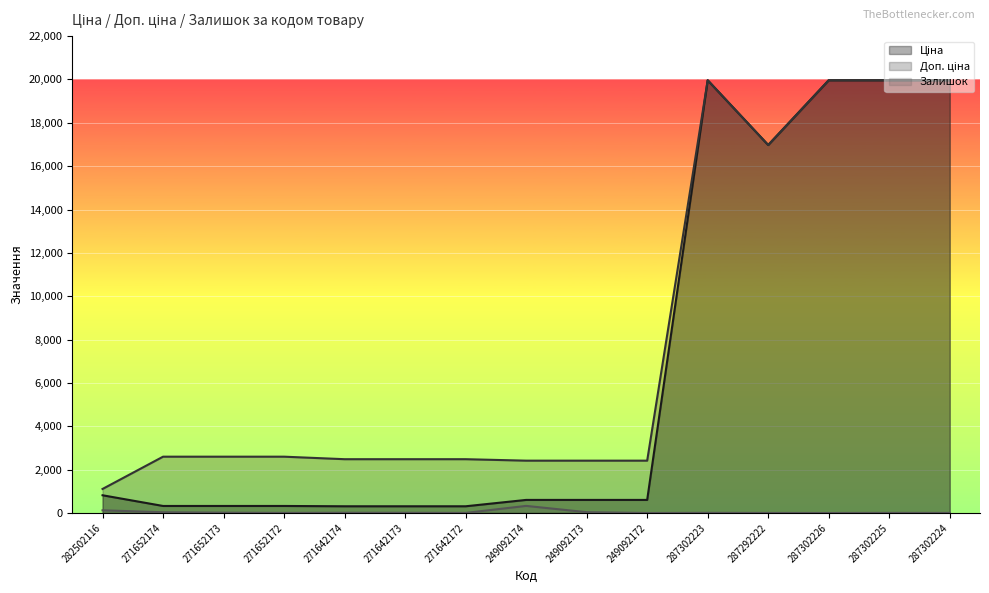

Reading left to right, transcribe all the data shown in this chart.

Ціна: 282502116=818.5	271652174=324.8	271652173=324.8	271652172=324.8	271642174=310.3	271642173=310.3	271642172=310.3	249092174=603.7	249092173=603.7	249092172=603.7	287302223=19964.2	287292222=16976.3	287302226=19964.2	287302225=19964.2	287302224=19964.2
Доп. ціна: 282502116=1109.2	271652174=2598.3	271652173=2598.3	271652172=2598.3	271642174=2482.4	271642173=2482.4	271642172=2482.4	249092174=2414.8	249092173=2414.8	249092172=2414.8	287302223=19964.2	287292222=16976.3	287302226=19964.2	287302225=19964.2	287302224=19964.2
Залишок: 282502116=125.0	271652174=34.0	271652173=15.0	271652172=4.0	271642174=11.0	271642173=10.0	271642172=4.0	249092174=328.0	249092173=38.0	249092172=0.0	287302223=7.0	287292222=2.0	287302226=0.0	287302225=5.0	287302224=3.0